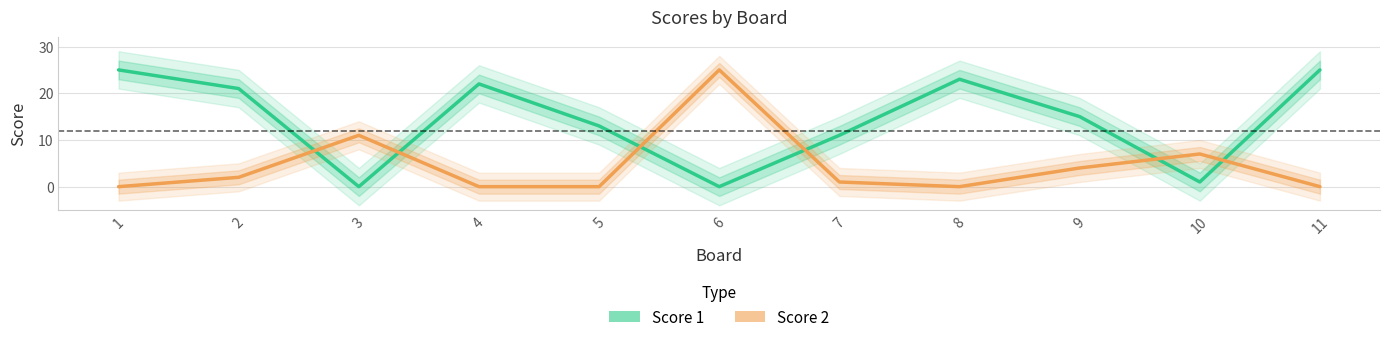

Reading left to right, what are all the values shown in this chart?

Score 1: 25	21	0	22	13	0	11	23	15	1	25
Score 2: 0	2	11	0	0	25	1	0	4	7	0